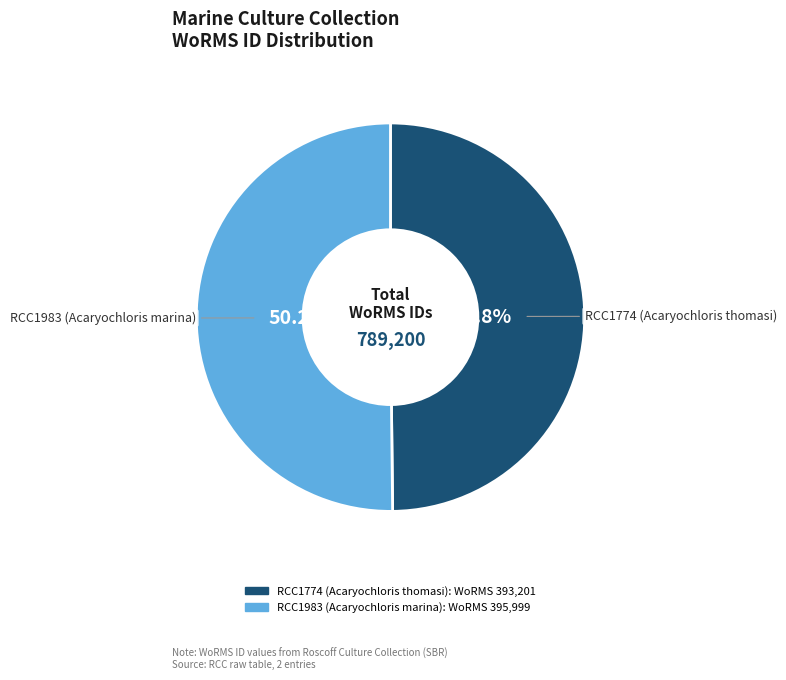

To the nearest percent, what is the combined percentage of RCC1774 (Acaryochloris thomasi) and RCC1983 (Acaryochloris marina)?

100%